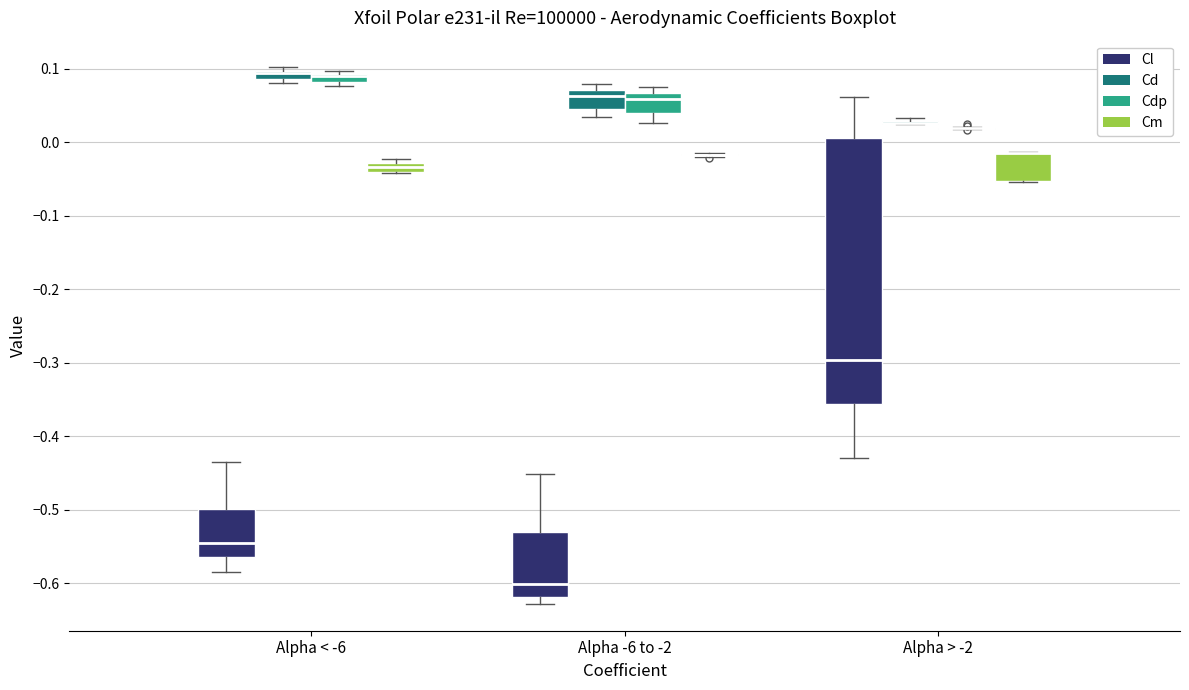

Comparing the boxes themselves (not the whiskers), which one is the tallest?

Alpha > -2 (Cl)